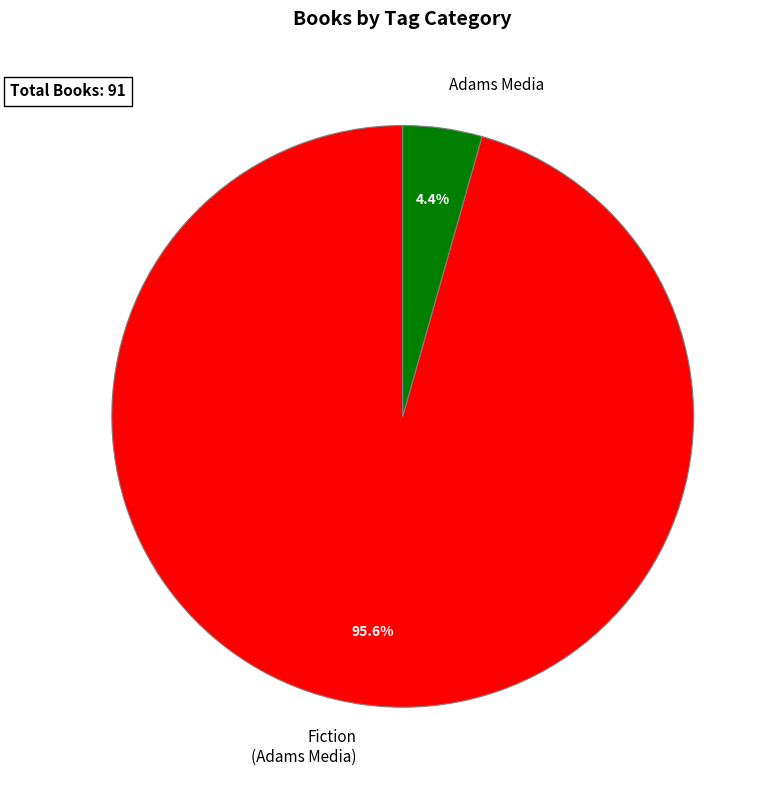

Is there any slice that represents more than half of the pie?

Yes